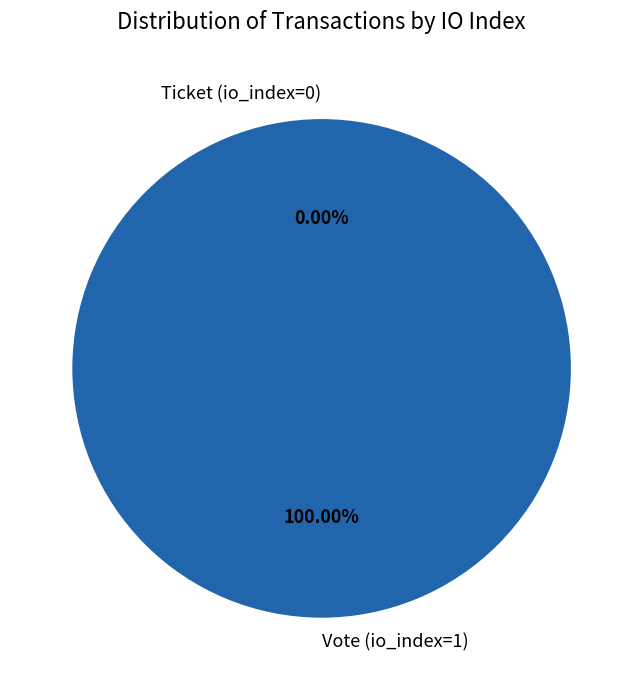

Do Ticket (io_index=0) and Vote (io_index=1) together represent more than half of the pie?

Yes